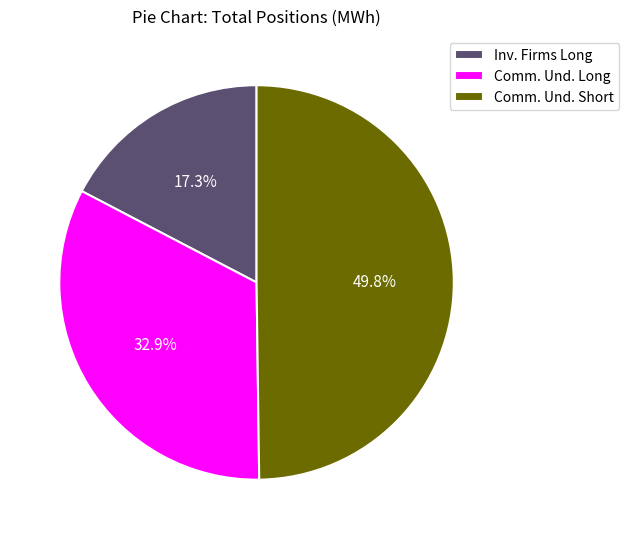

Do Inv. Firms Long and Comm. Und. Short together represent more than half of the pie?

Yes